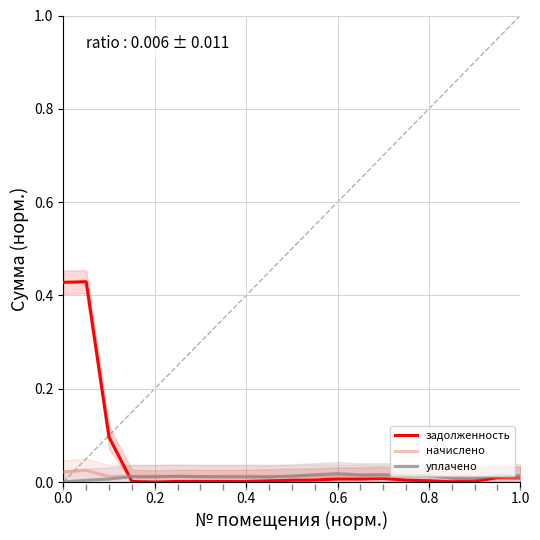

Is this an area chart (filled region under the line)?

No